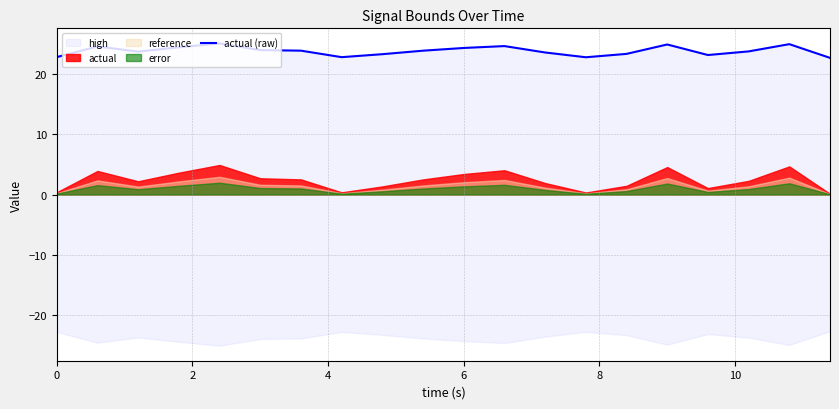

How many interior local peaks (higher than both neighbors) does the data have?

5